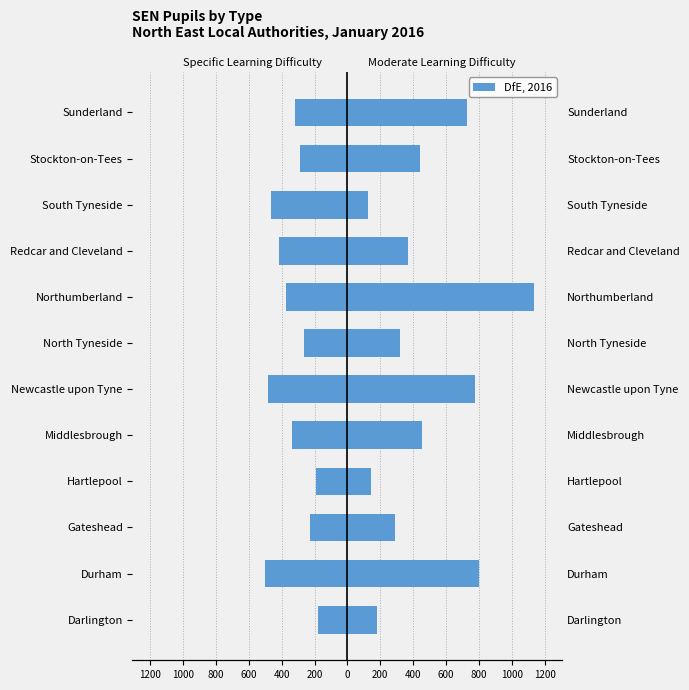

Does the chart contain any negative values?

Yes